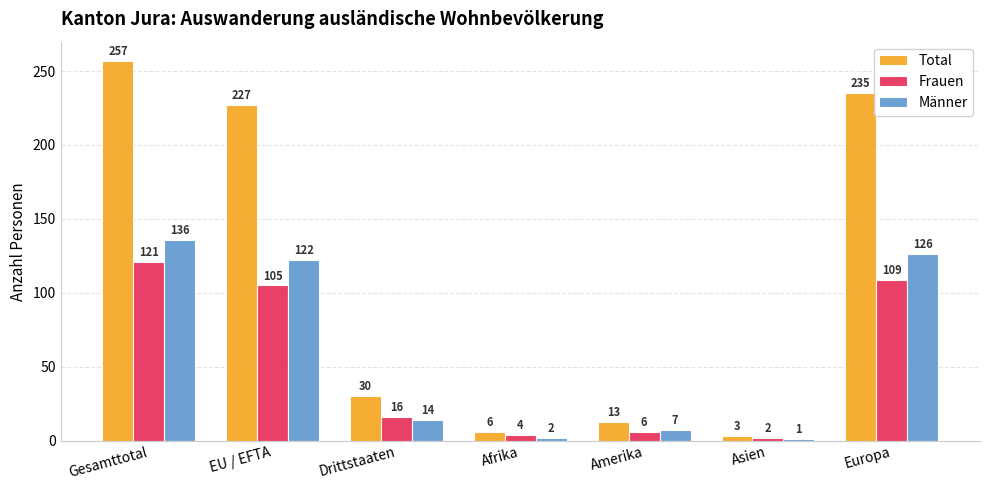

Does the chart contain any negative values?

No